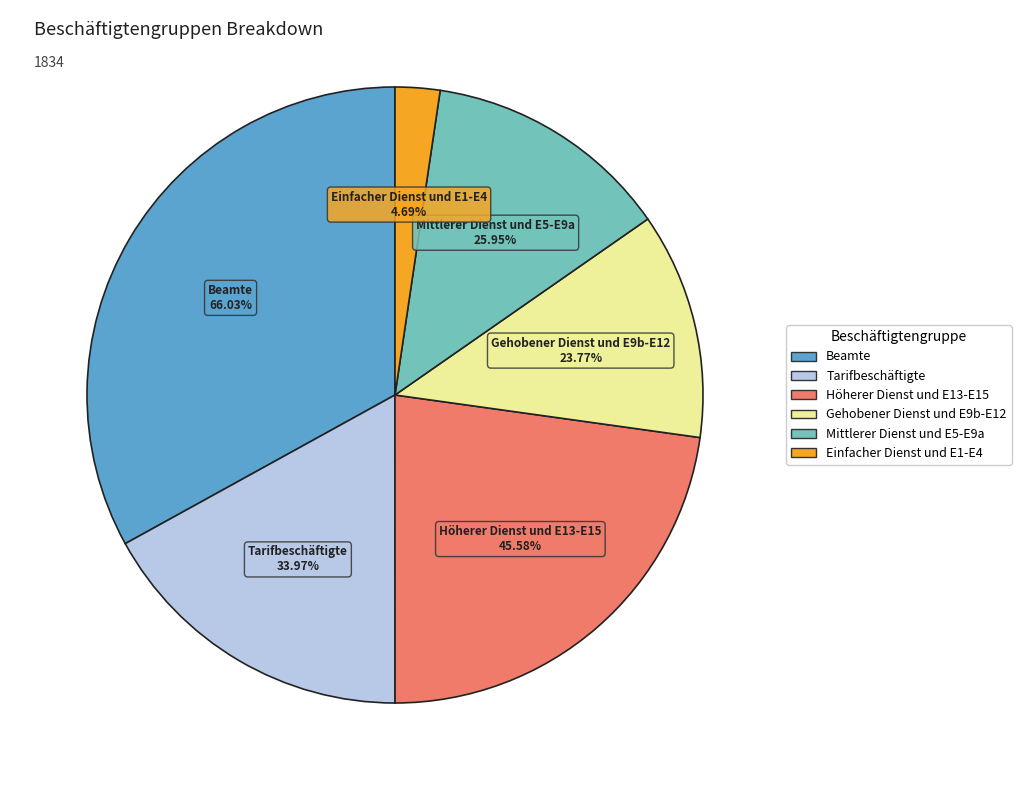

How many segments does this pie chart have?

6